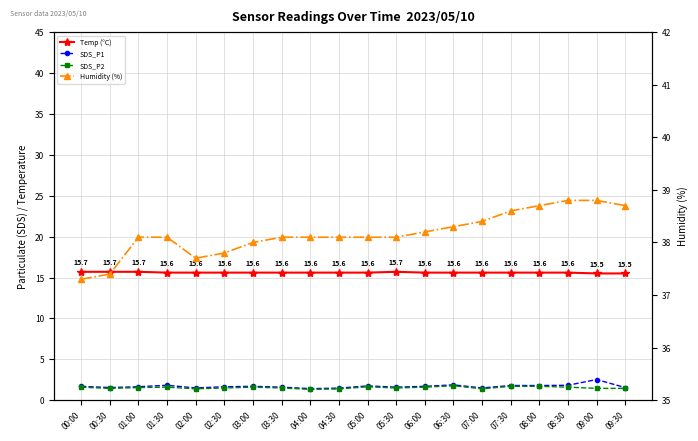

At which label is SDS_P2 closest to 1?

04:00